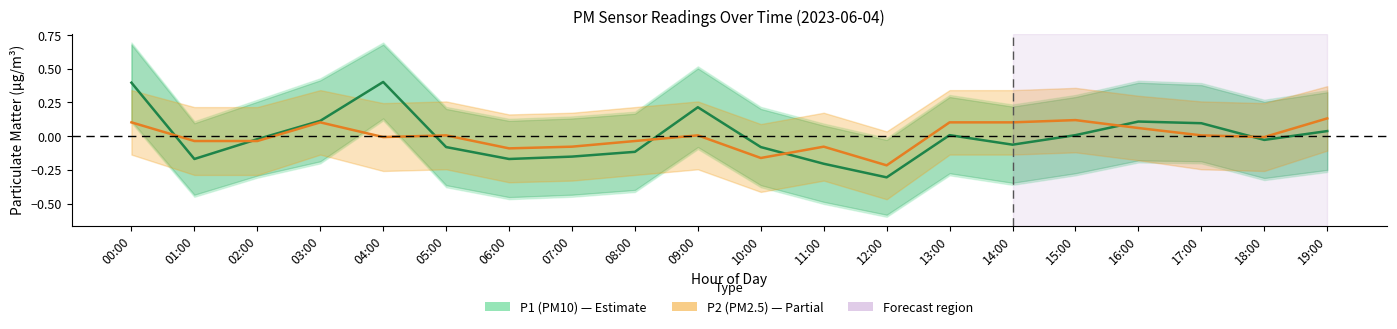

Rank the series at 17:00 from lowest to highest value.

P2 (PM2.5), P1 (PM10)